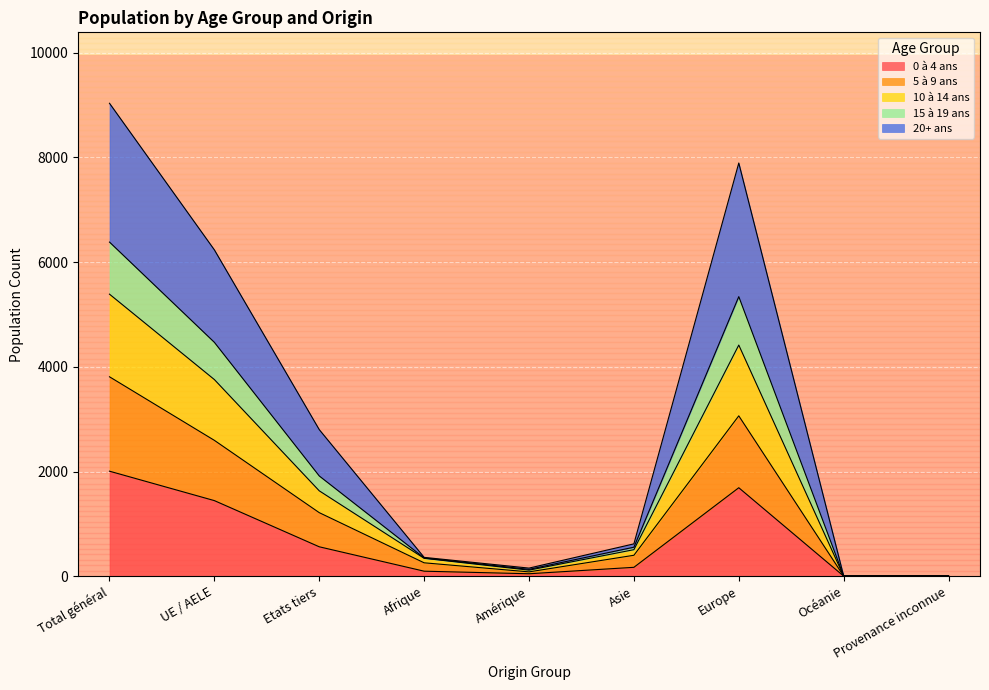

At which category is the sum across all series the highest?

Total général